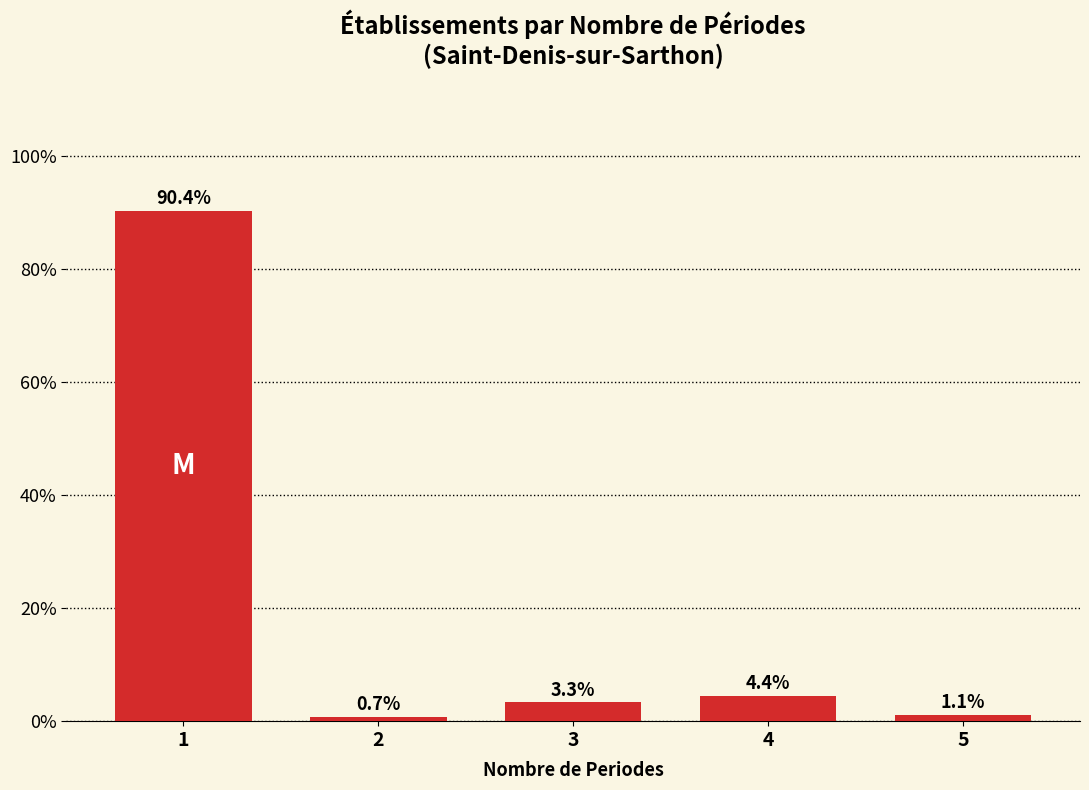

Reading left to right, what are all the values shown in this chart?

1=90.4	2=0.7	3=3.3	4=4.4	5=1.1